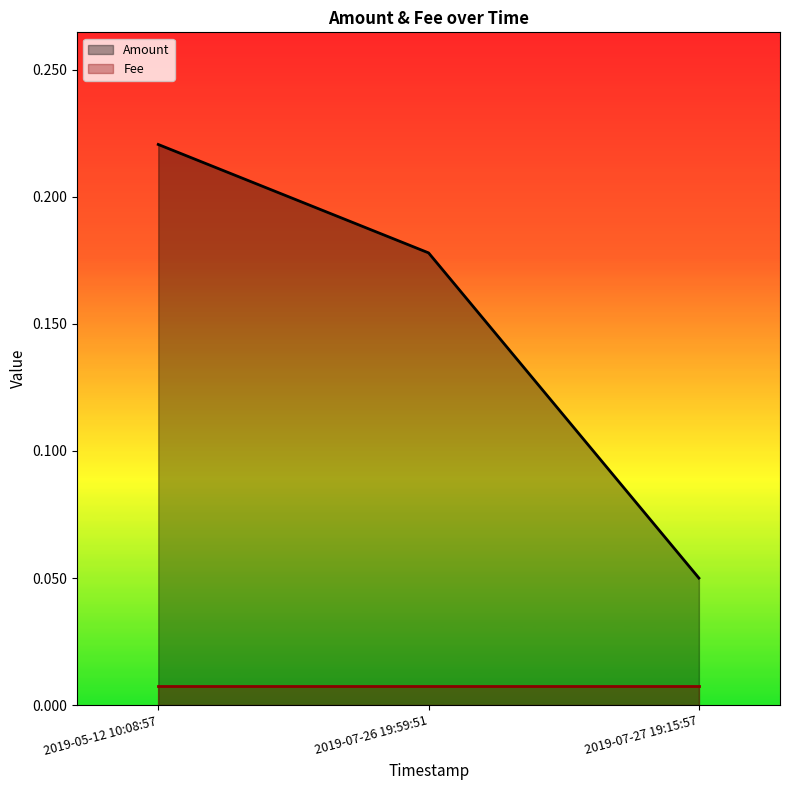

At which category does the chart reach its peak across all series?

2019-05-12 10:08:57